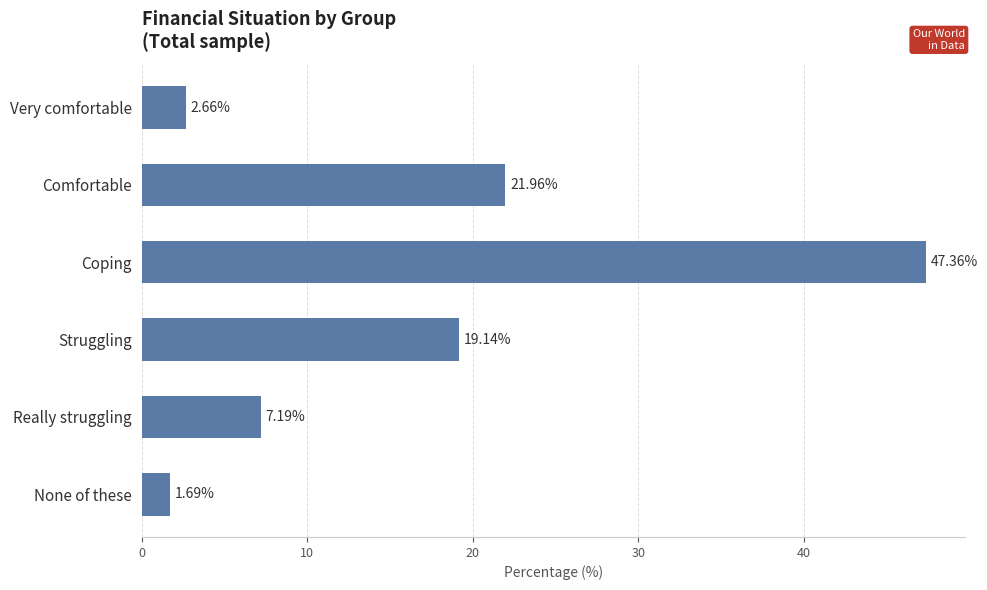

How many values are below 19?

3